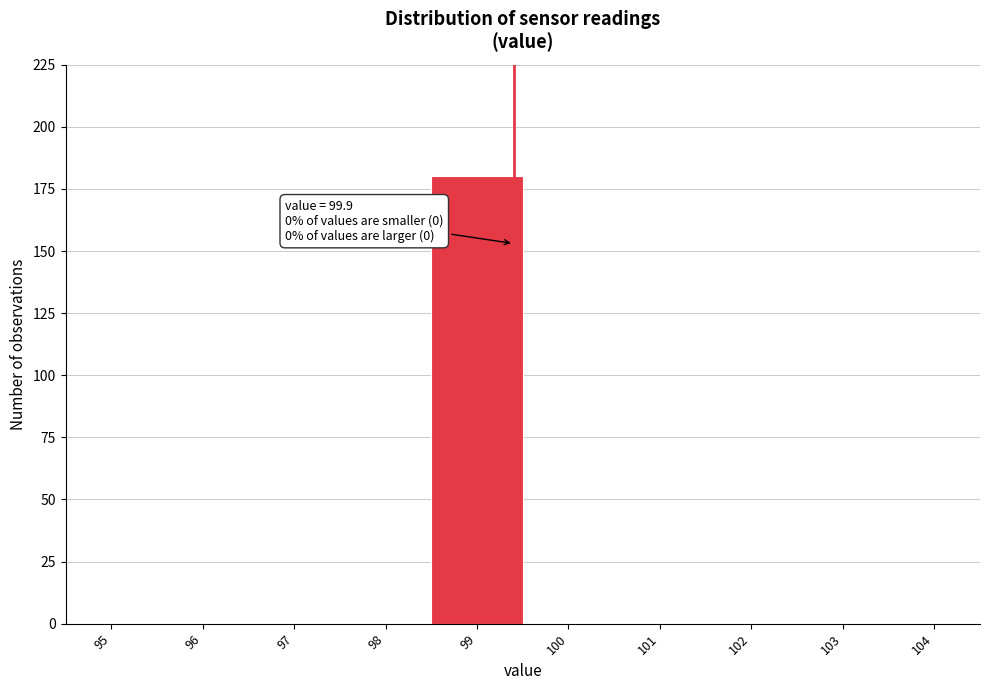

Reading right to left, extract all data points from this chart.

104=0	103=0	102=0	101=0	100=0	99=180	98=0	97=0	96=0	95=0